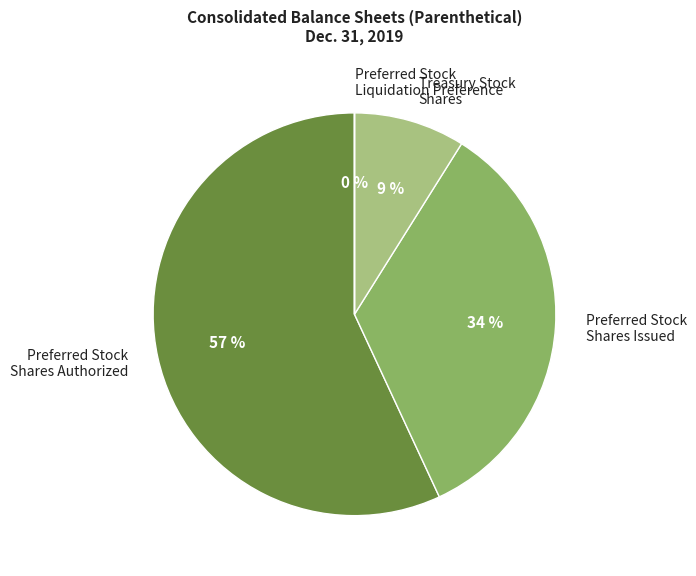

Which category accounts for the majority?

Preferred Stock Shares Authorized